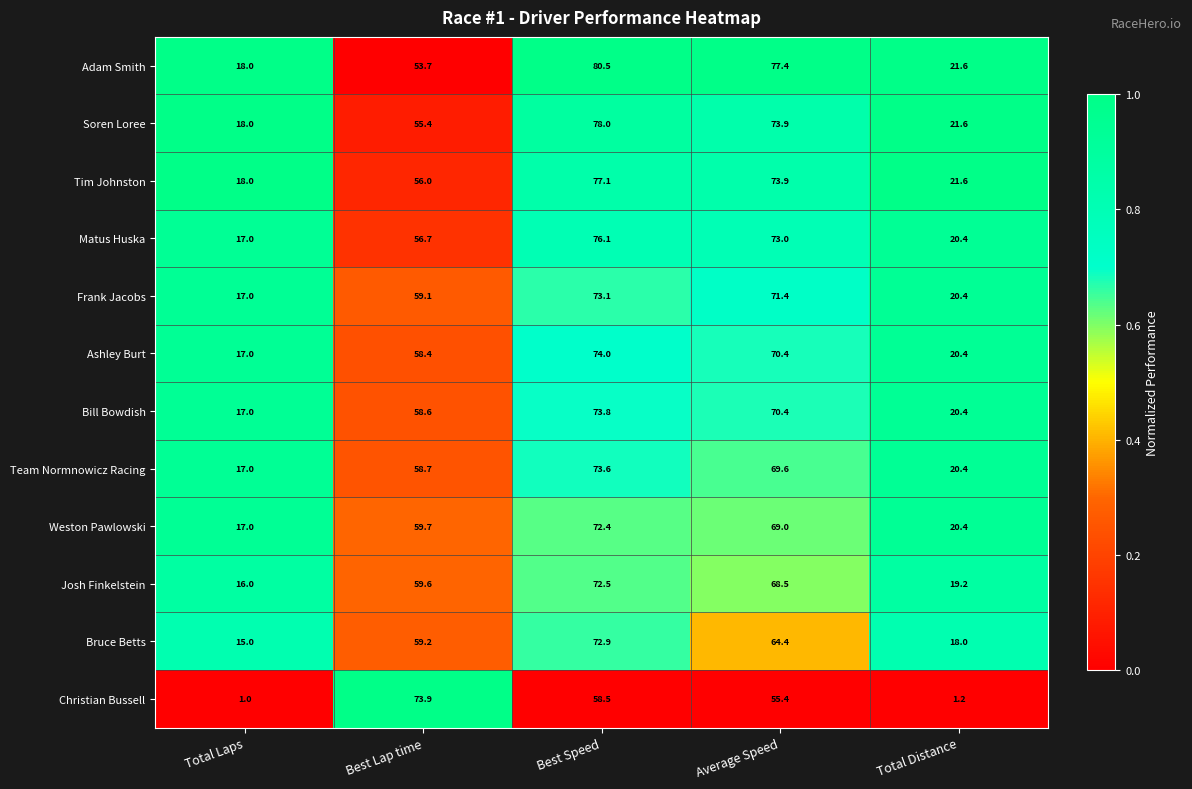

At which category is the sum across all series the highest?

Best Speed